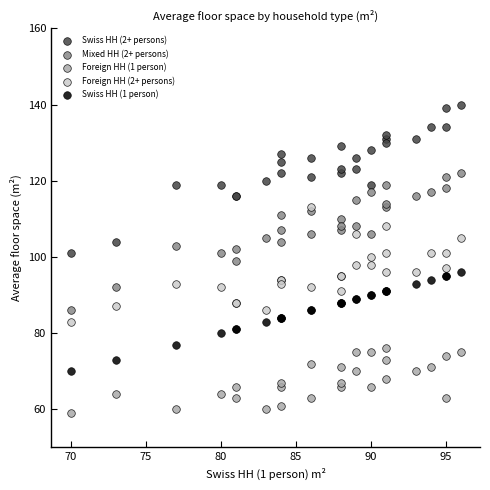

Which series reaches the maximum Y coordinate?

Swiss HH (2+ persons)